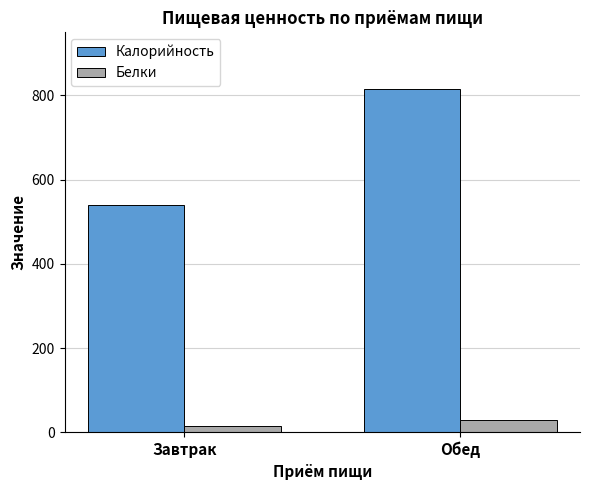

Which series has the largest total across all categories?

Калорийность